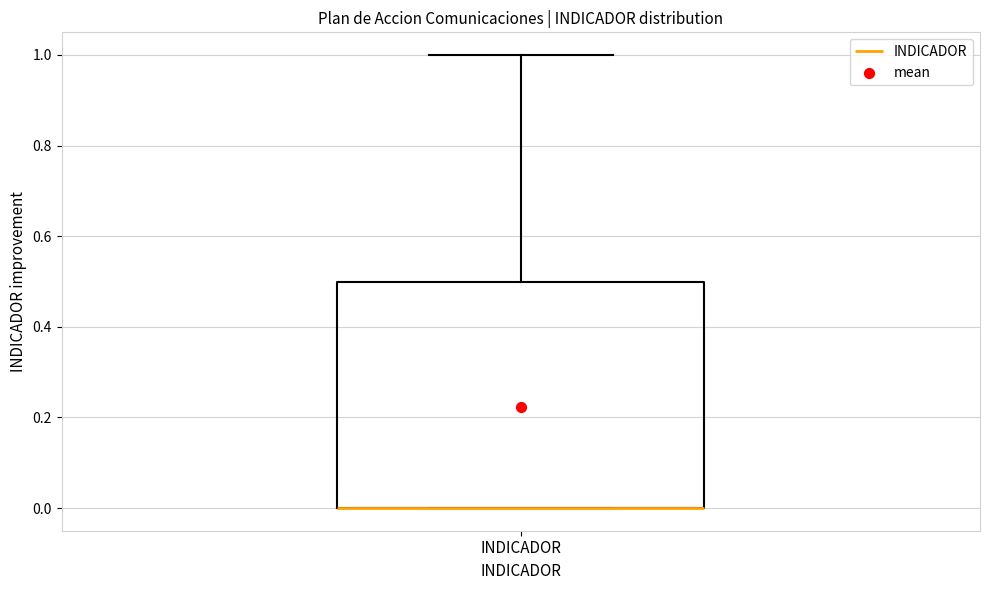

Read this box plot against the y-axis: the position of the median line, the range covered by the box, and the ends of both whiskers. The values are not printed on the chart, so give them approximately, as read against the axis.

median 0.0 (drawn on the box's lower edge), box 0.0 to 0.5, whiskers 0.0 to 1.0